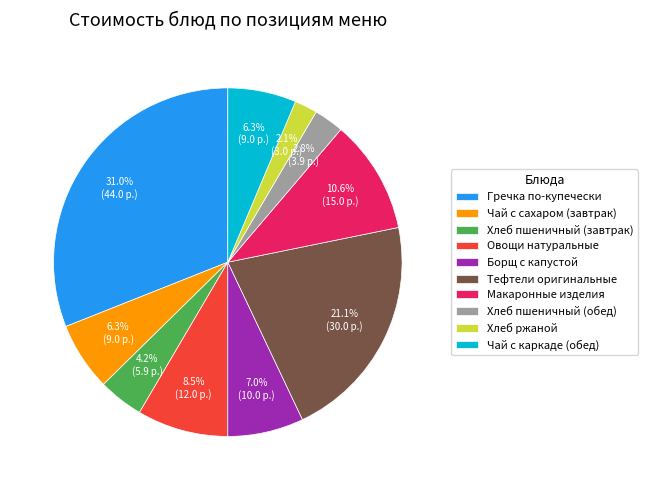

To the nearest percent, what is the difference between the largest and smallest slice percentages?

29%